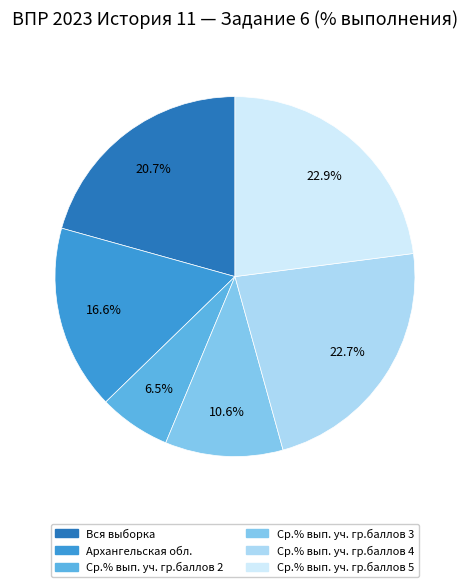

Does Архангельская обл. represent more than half of the total?

No